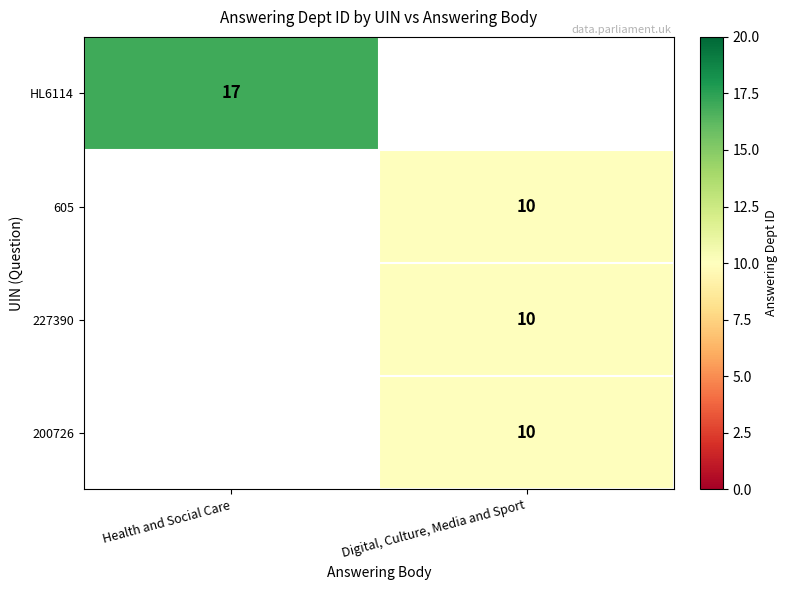

Is it true that HL6114 equals 17 at Health and Social Care?

True